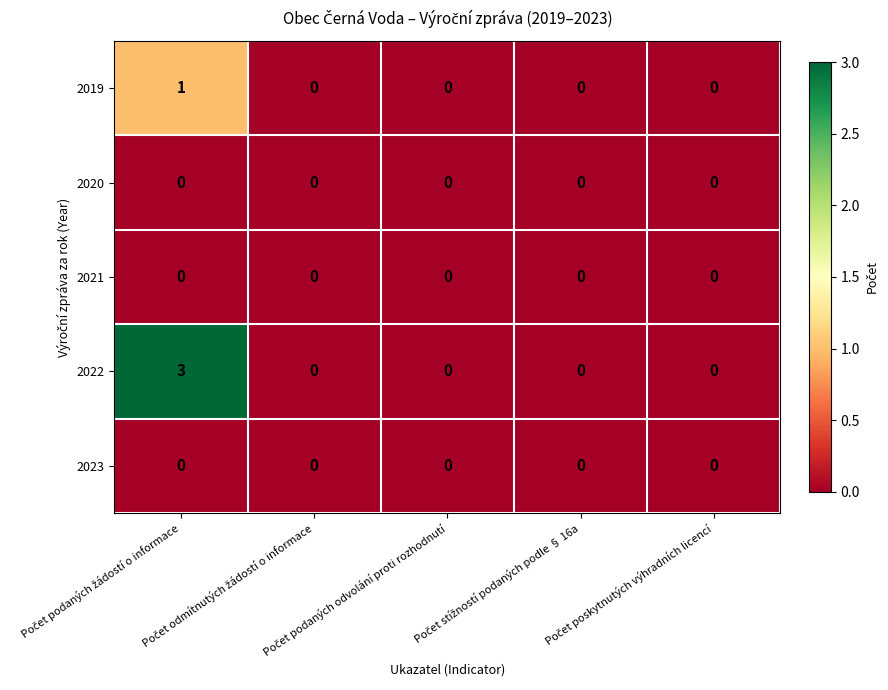

Which series has the widest spread of values?

2022